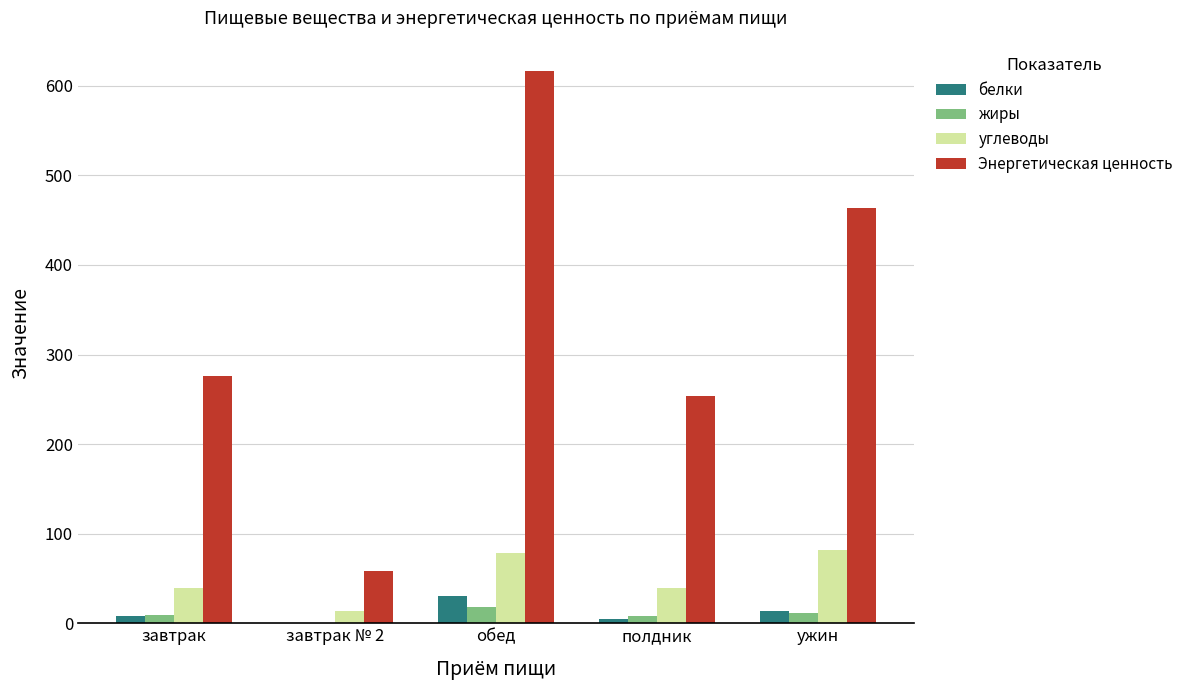

Count the number of categories in the chart.

5